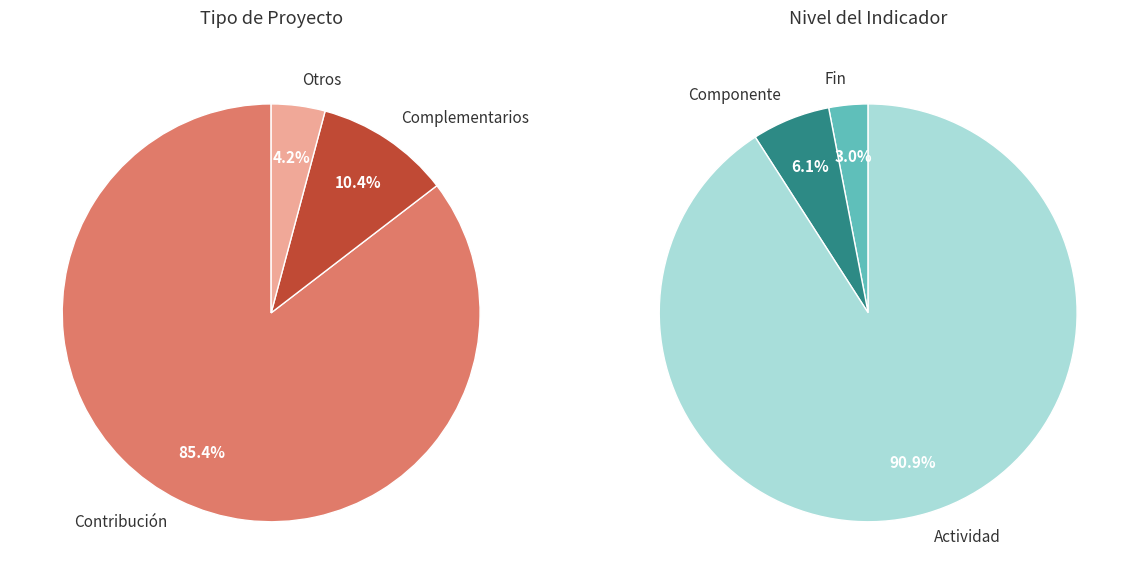

Count the number of slices in the pie.

3